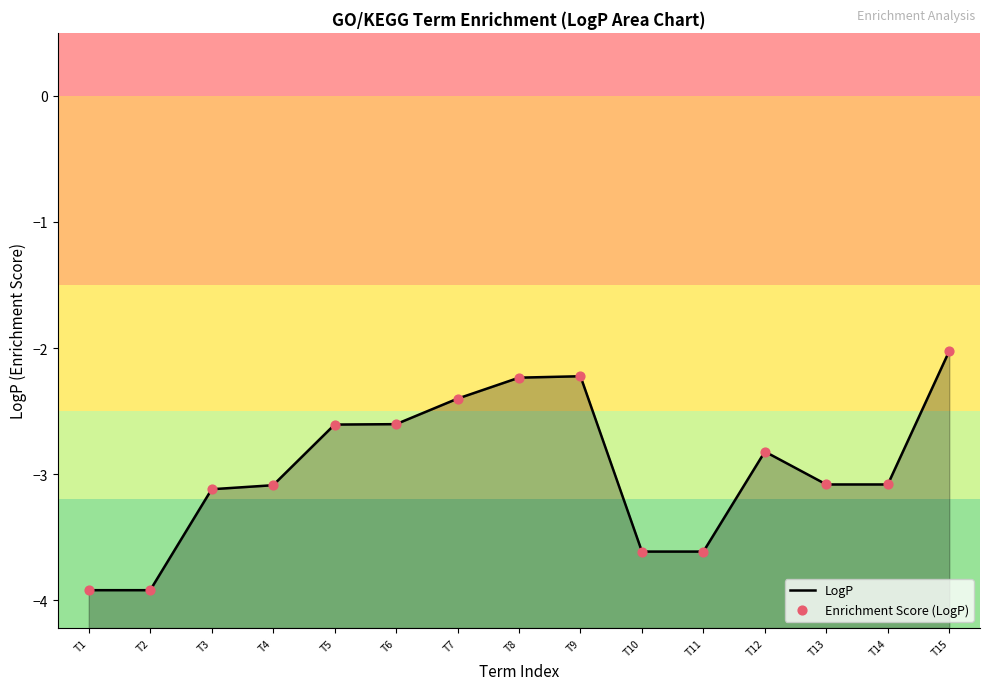

Is the value of LogP at T9 greater than the value of Enrichment Score (LogP) at T14?

Yes